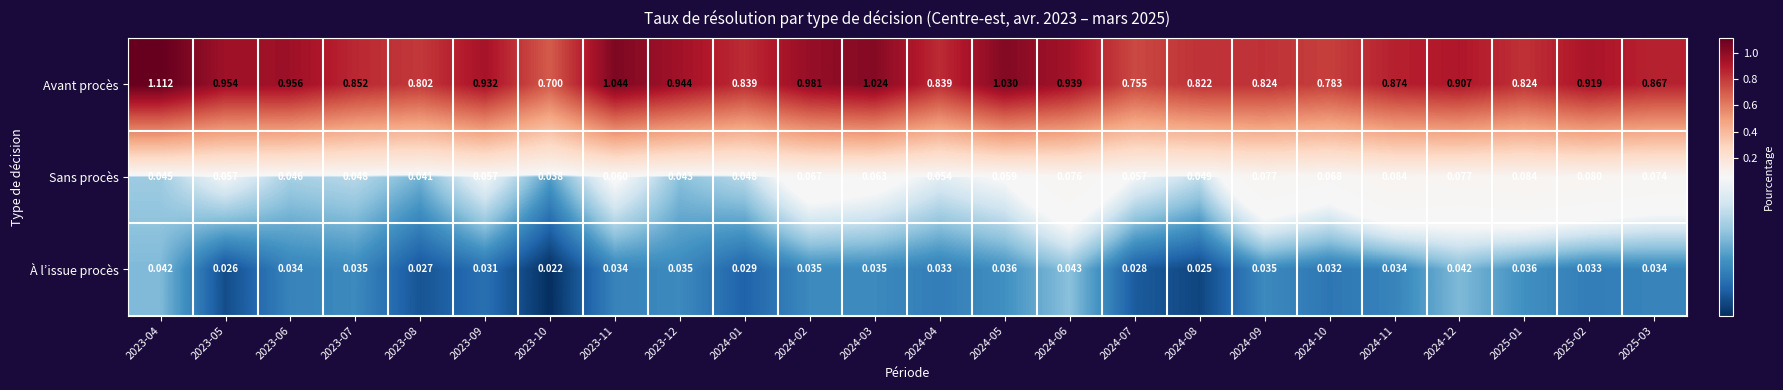

How many data points does each series have?

24